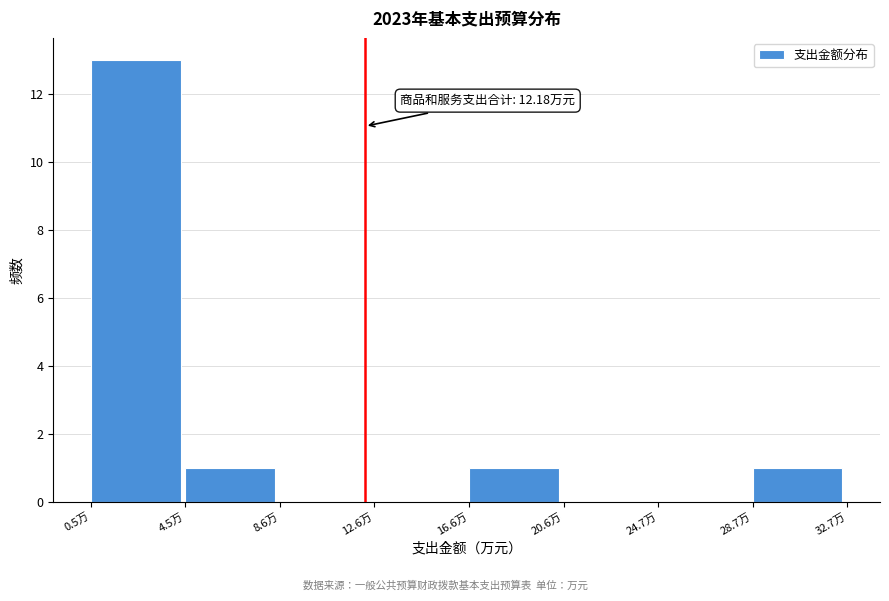

Which range on the x-axis has the tallest bar?

0.5 to 4.5